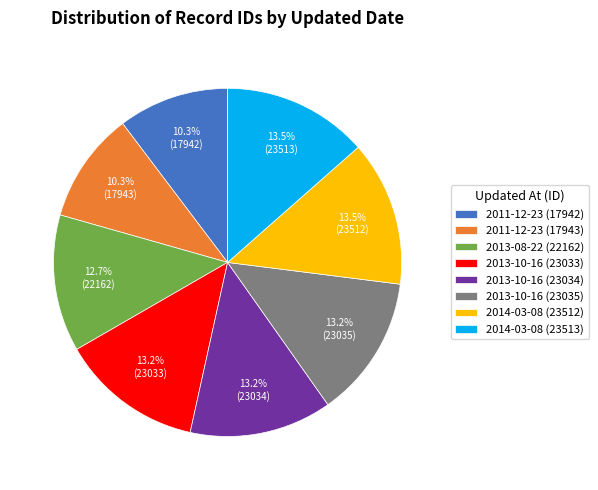

Which has a higher value, 2013-10-16 (23034) or 2011-12-23 (17943)?

2013-10-16 (23034)